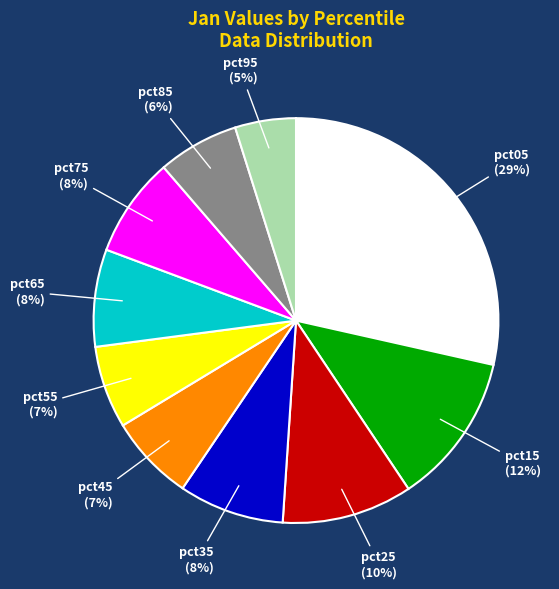

Do pct05 and pct15 together represent more than half of the pie?

No